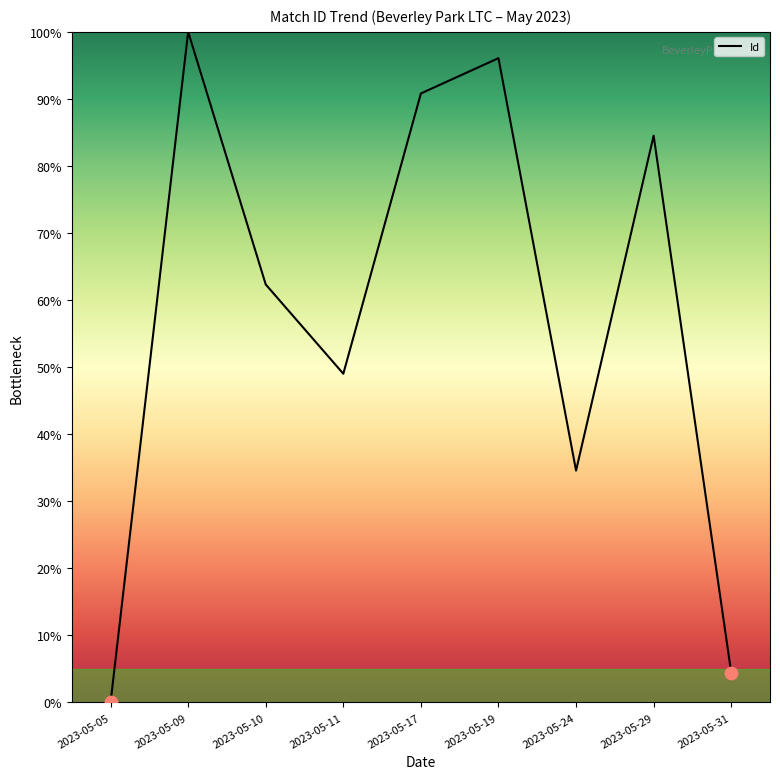

What is the change in value from 2023-05-11 to 2023-05-24?

-14.4